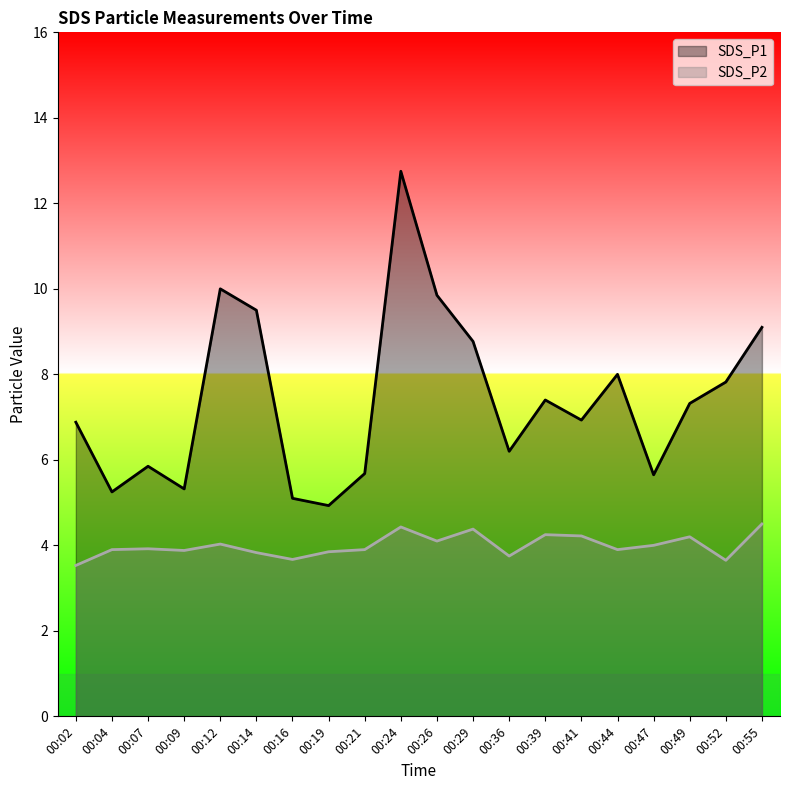

Between 00:19 and 00:24, which is larger?

00:24